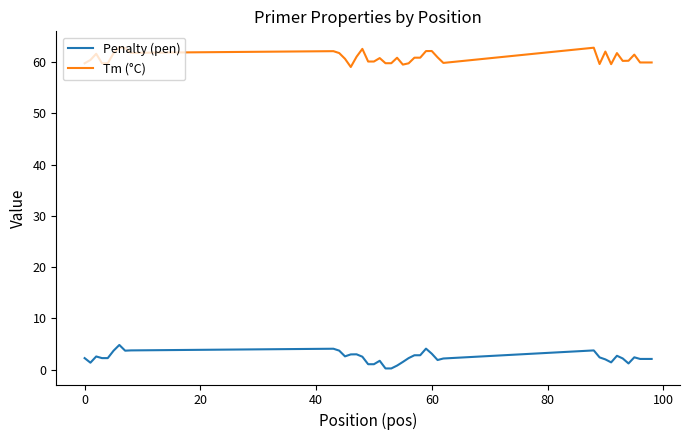

Rank the series by their average value, from highest to lowest.

Tm (°C), Penalty (pen)